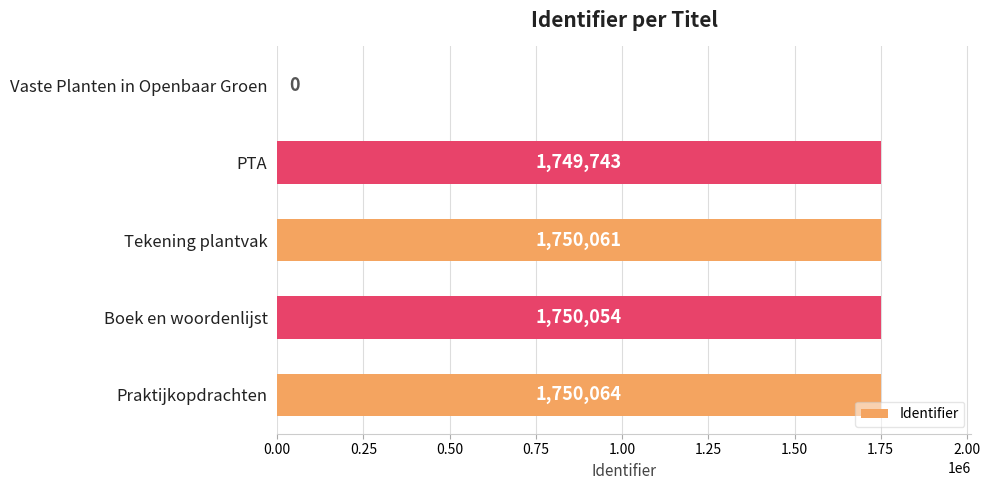

What is the greatest value displayed?

1750064